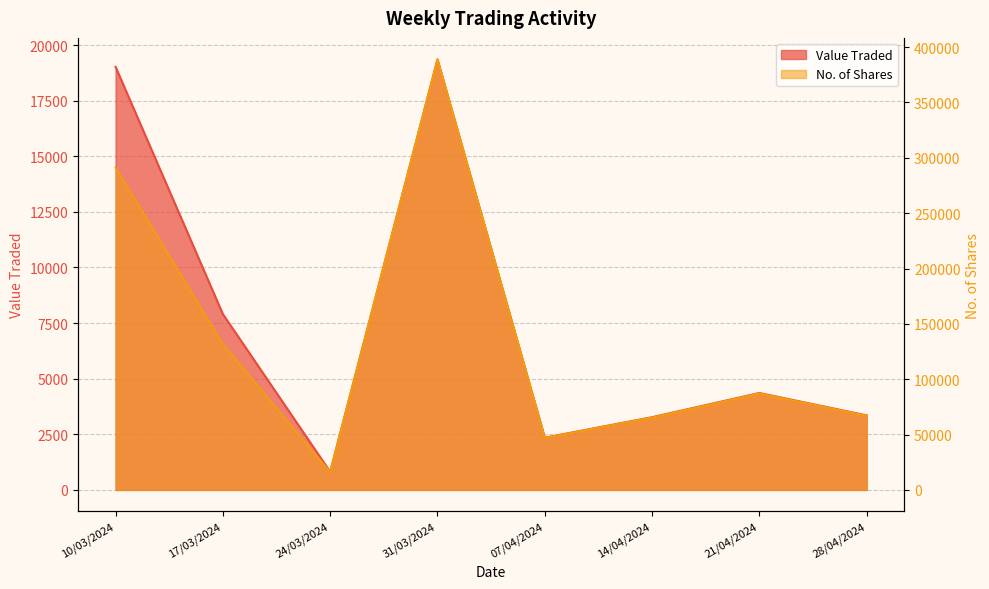

In No. of Shares, how many points are higher than both neighbors (excluding endpoints)?

2